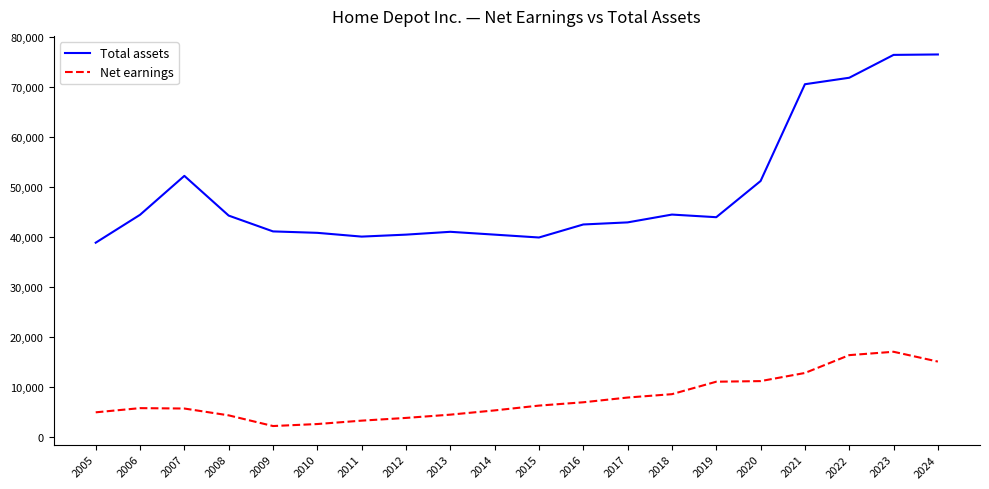

True or false: Total assets and Net earnings intersect in this chart.

False